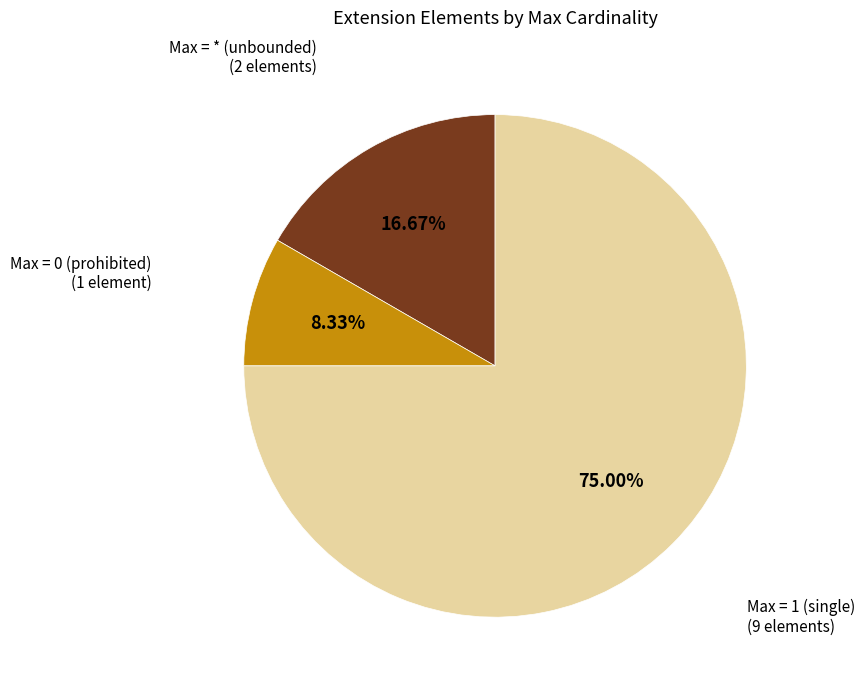

Does any single category account for the majority?

Yes